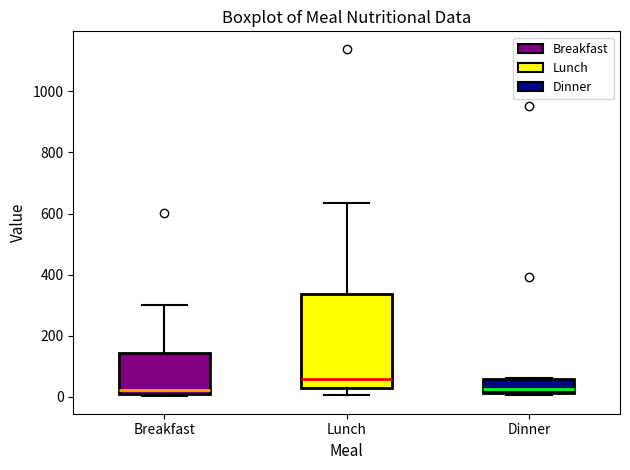

Where does the upper whisker of the box for Lunch end on the y-axis? The values are not printed on the chart, so give them approximately, as read against the axis.

640